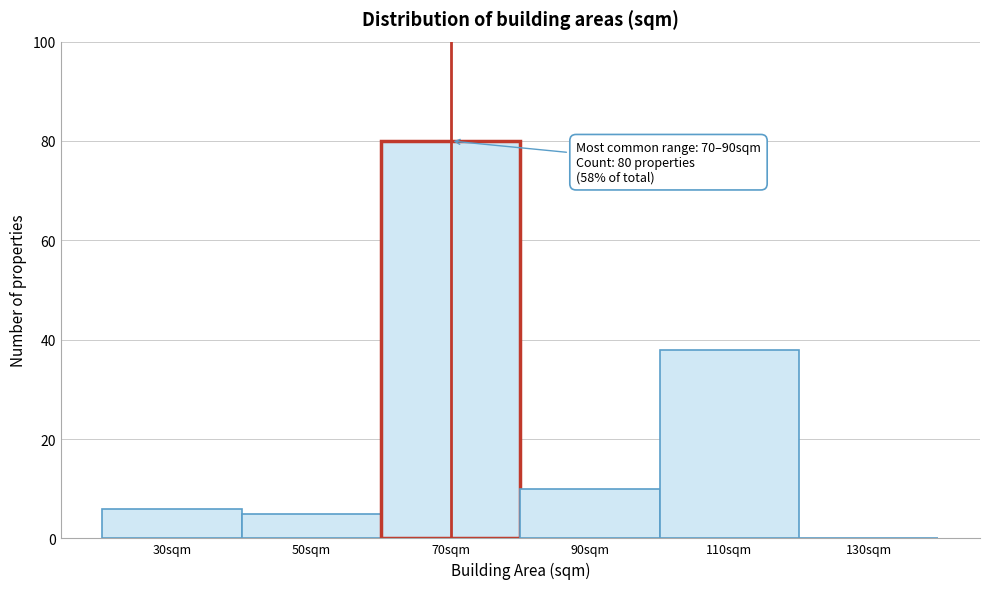

Reading left to right, extract all data points from this chart.

30sqm=6	50sqm=5	70sqm=80	90sqm=10	110sqm=38	130sqm=0